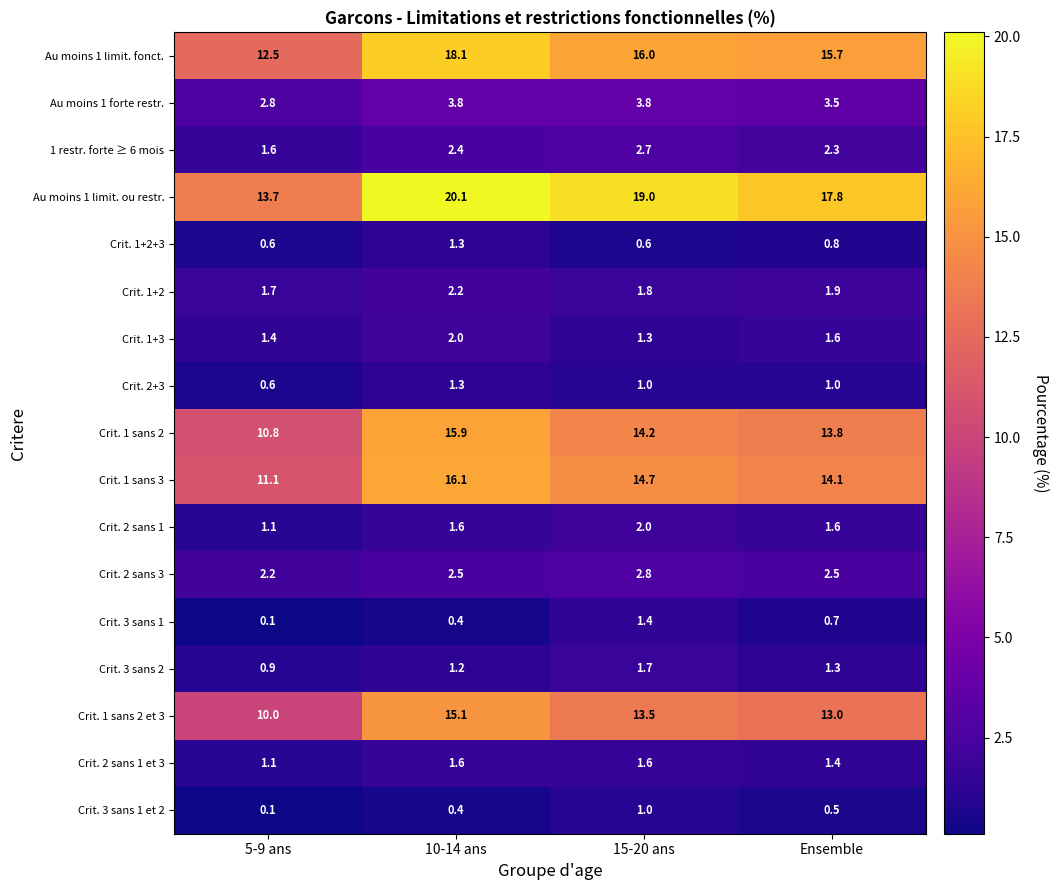

At how many categories does at least one series exceed 18?

2